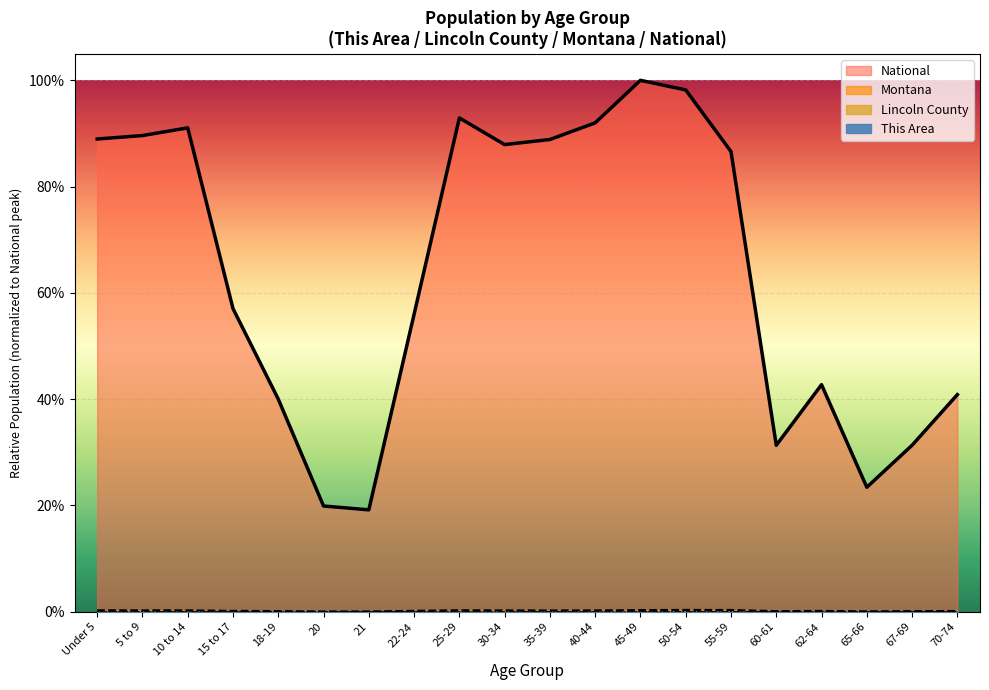

True or false: Montana has more than 1 points higher than both neighbors.

True